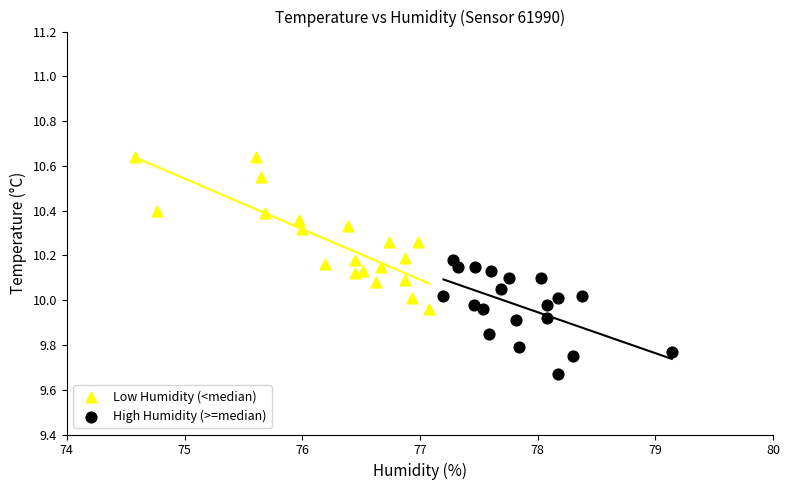

Which series reaches the minimum Y coordinate?

High Humidity (>=median)